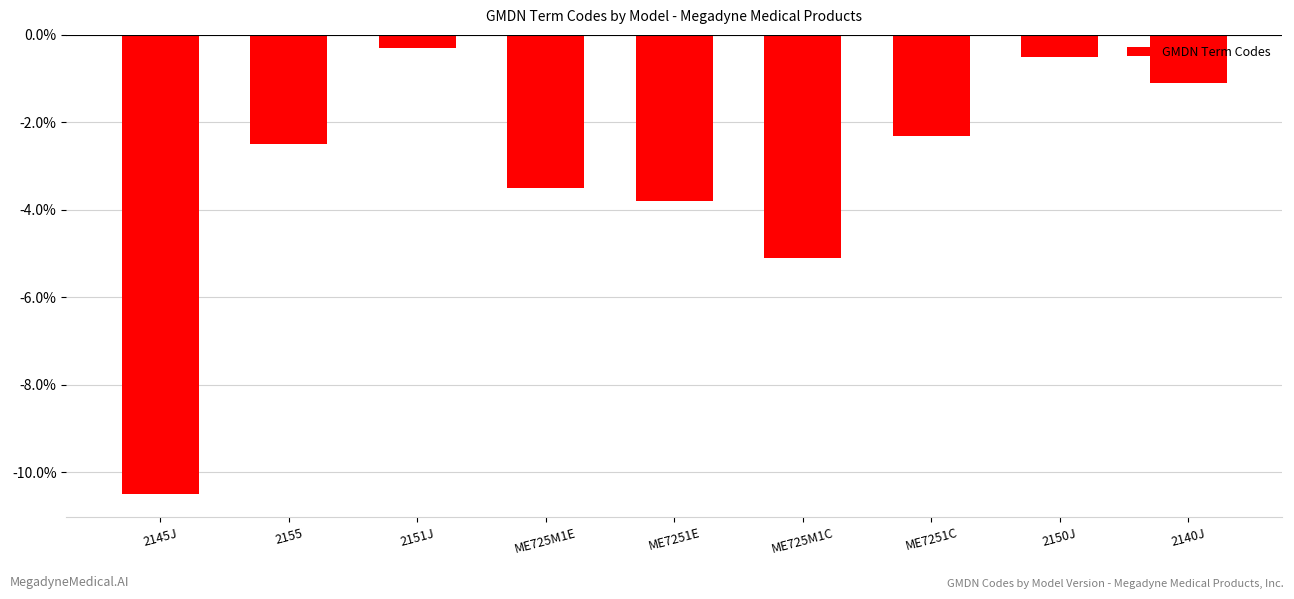

What is the label of the 1st bar from the left?

2145J